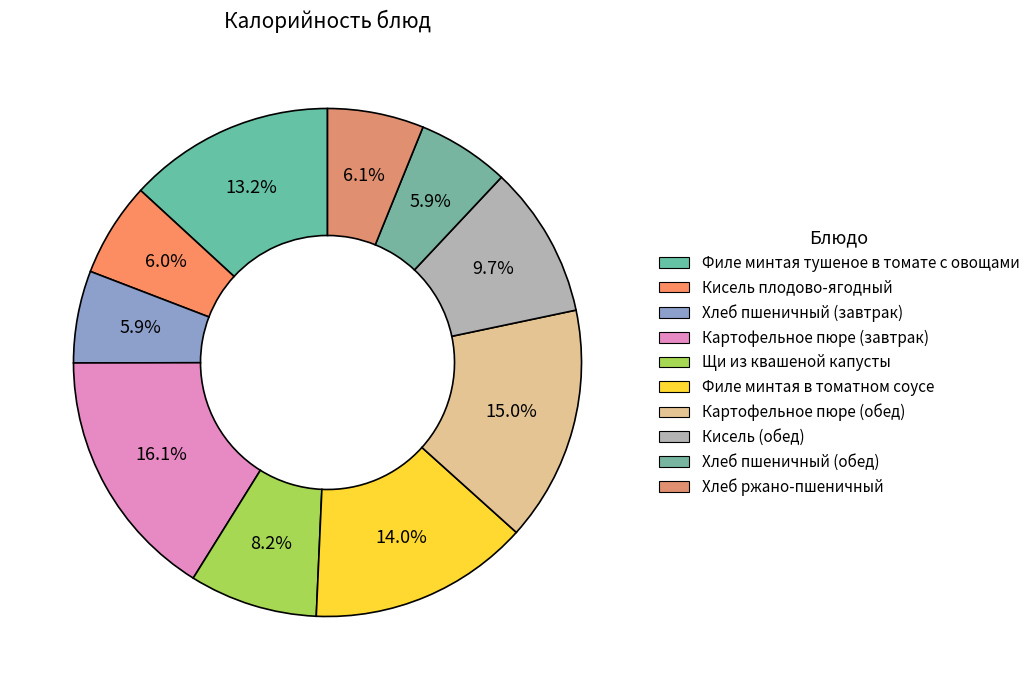

Is there a majority slice in this chart?

No